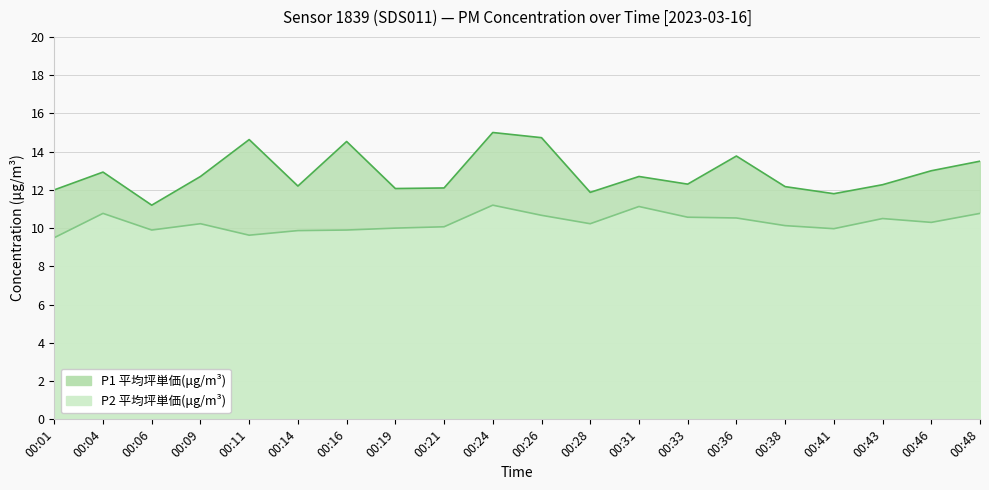

At which label is P1 closest to 13?

00:46